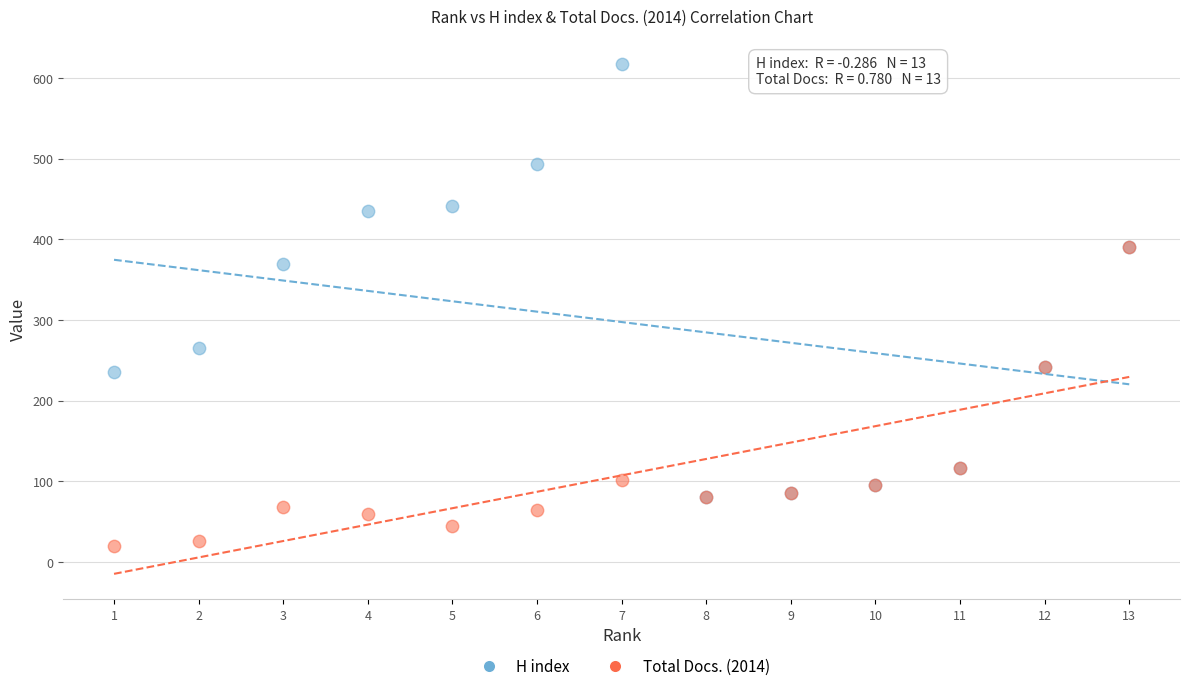

In the H index series, what Y value is closest to 349?

370